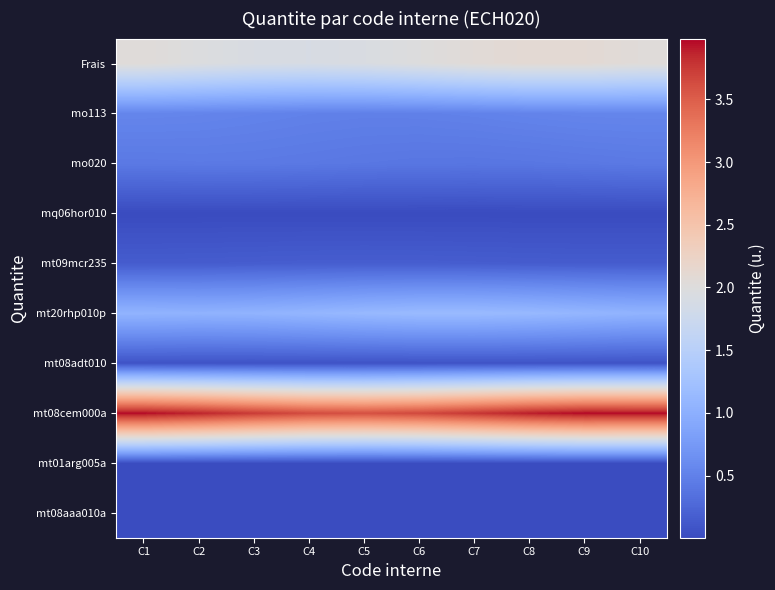

Count the number of data series in this chart.

10